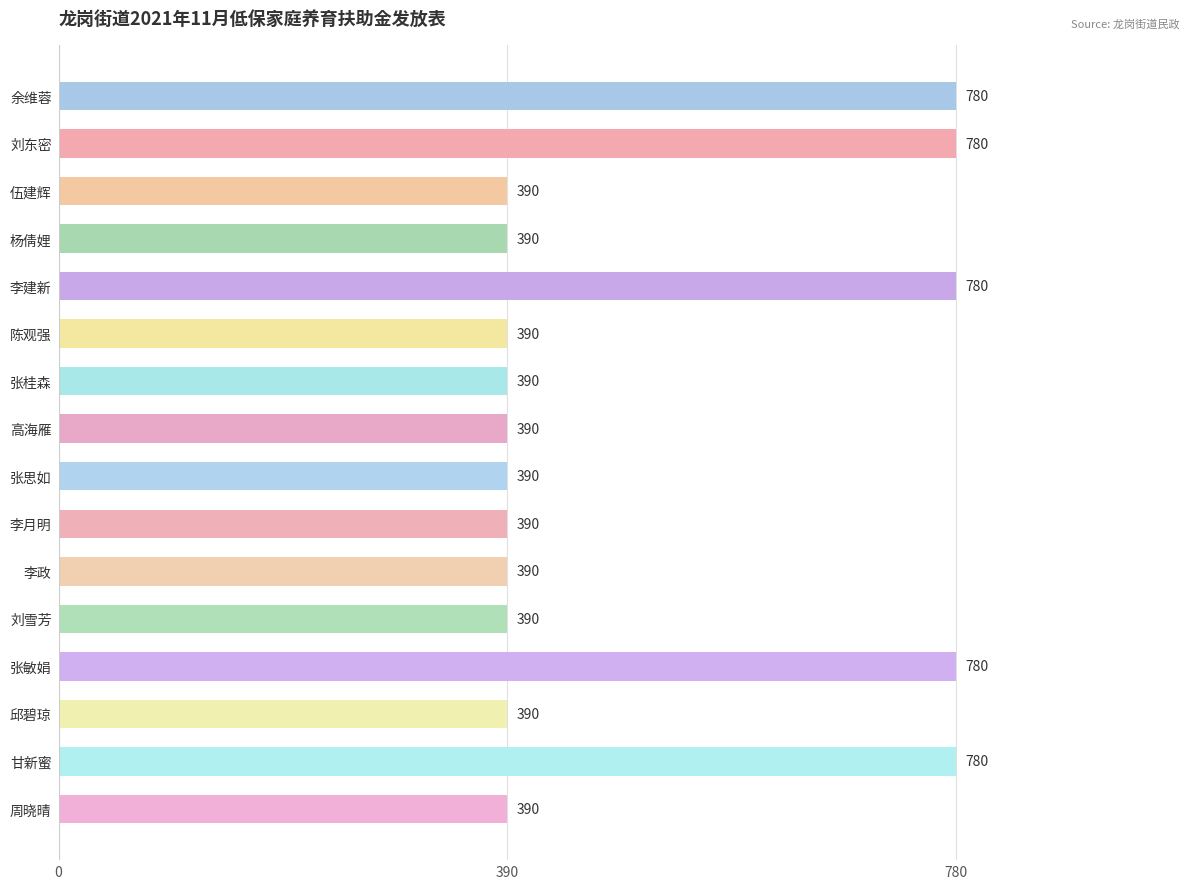

What is the average value?

512